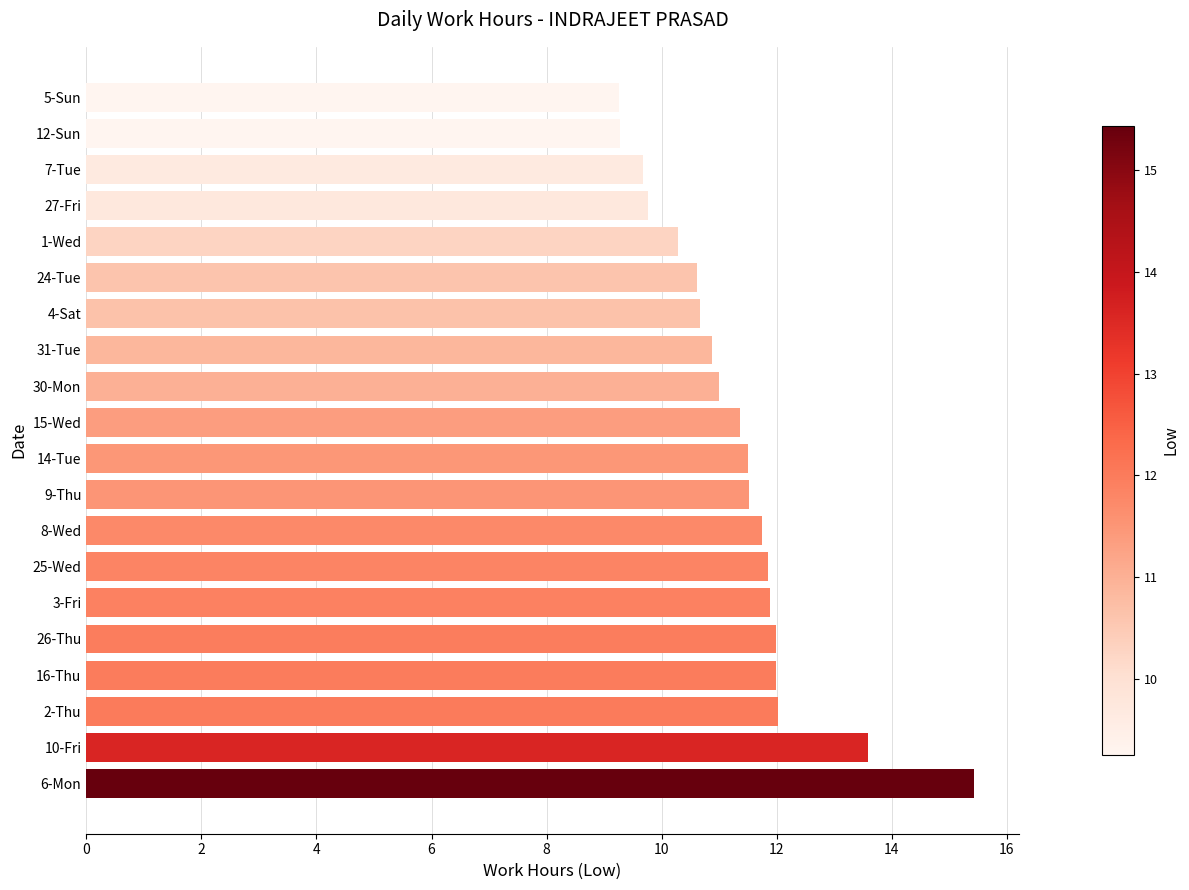

What is the difference between the second highest and minimum values?

4.3